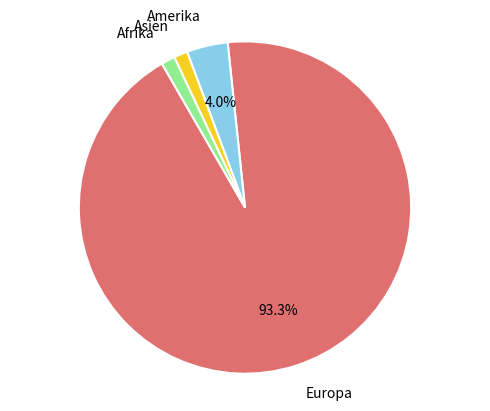

Is Amerika the majority of the pie?

No